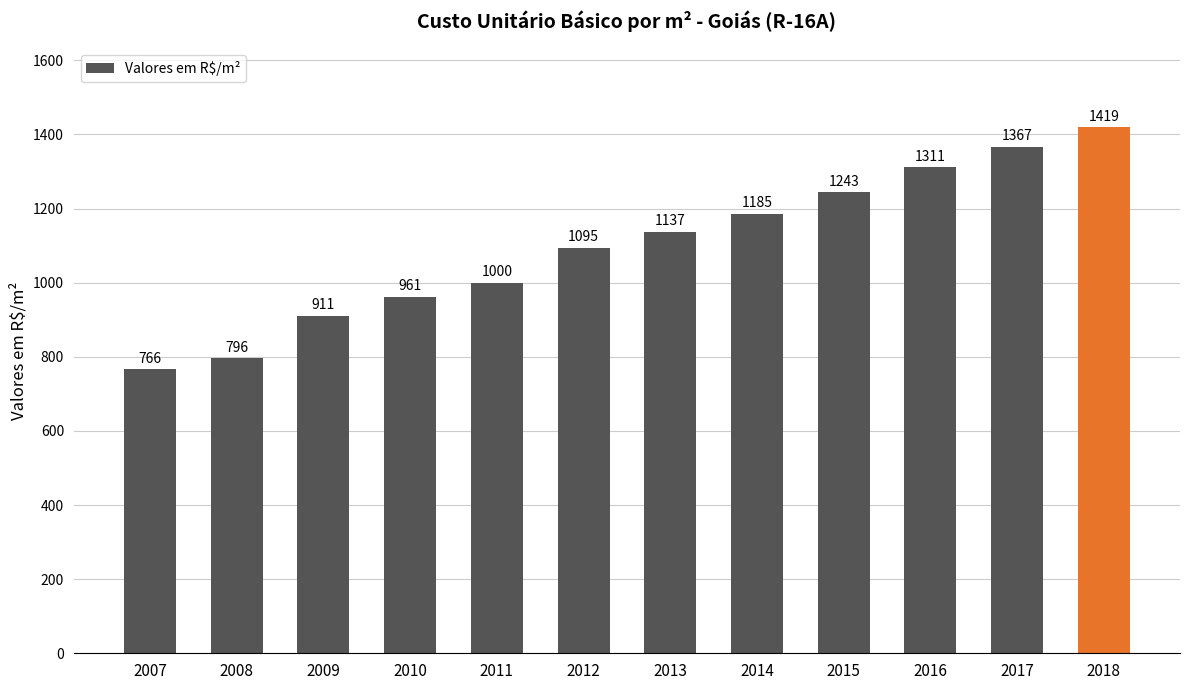

The value at 2017 is 1367.2. True or false?

True